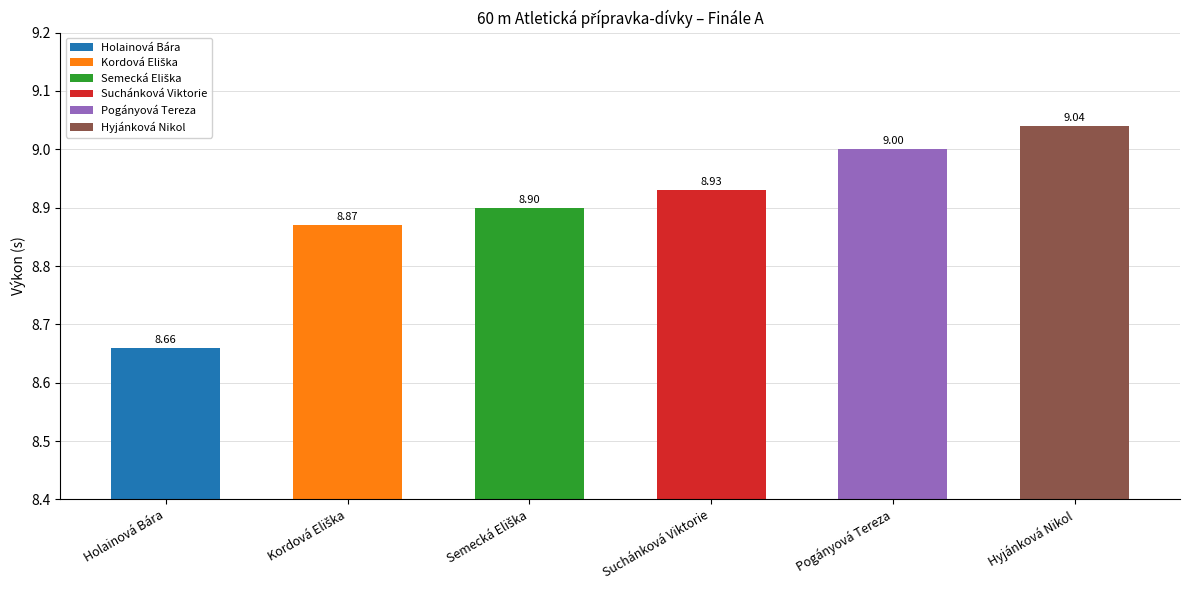

What is the label of the 4th bar from the left?

Suchánková Viktorie